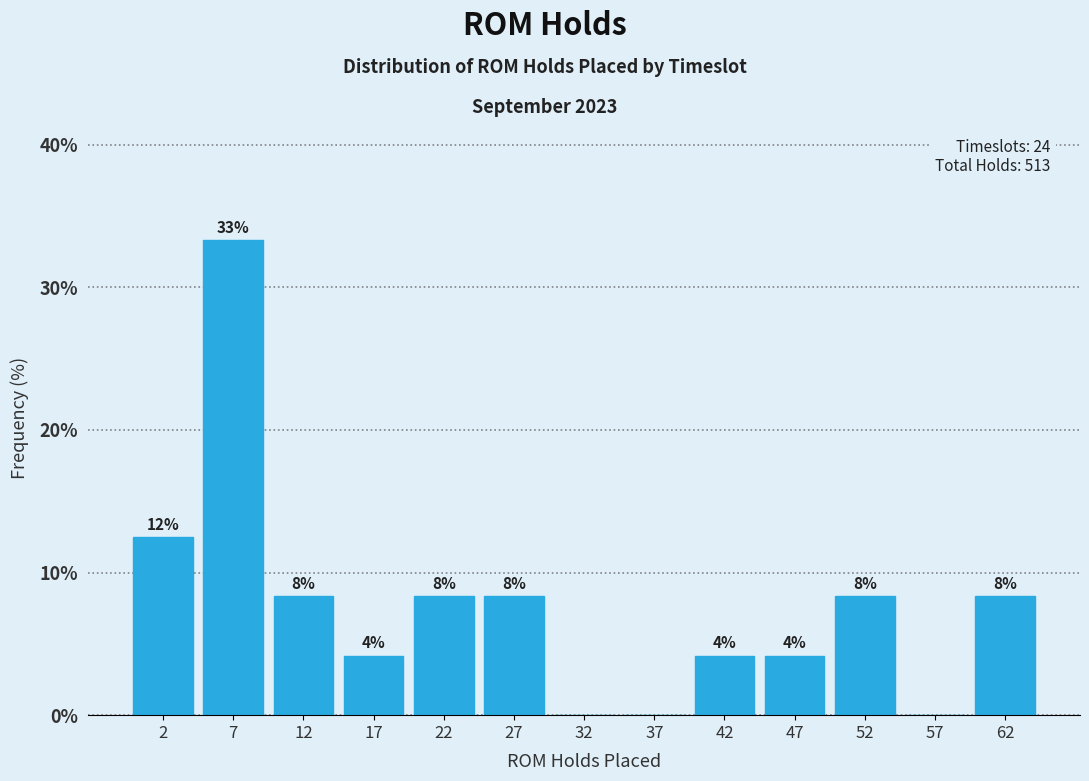

Are the bars horizontal?

No